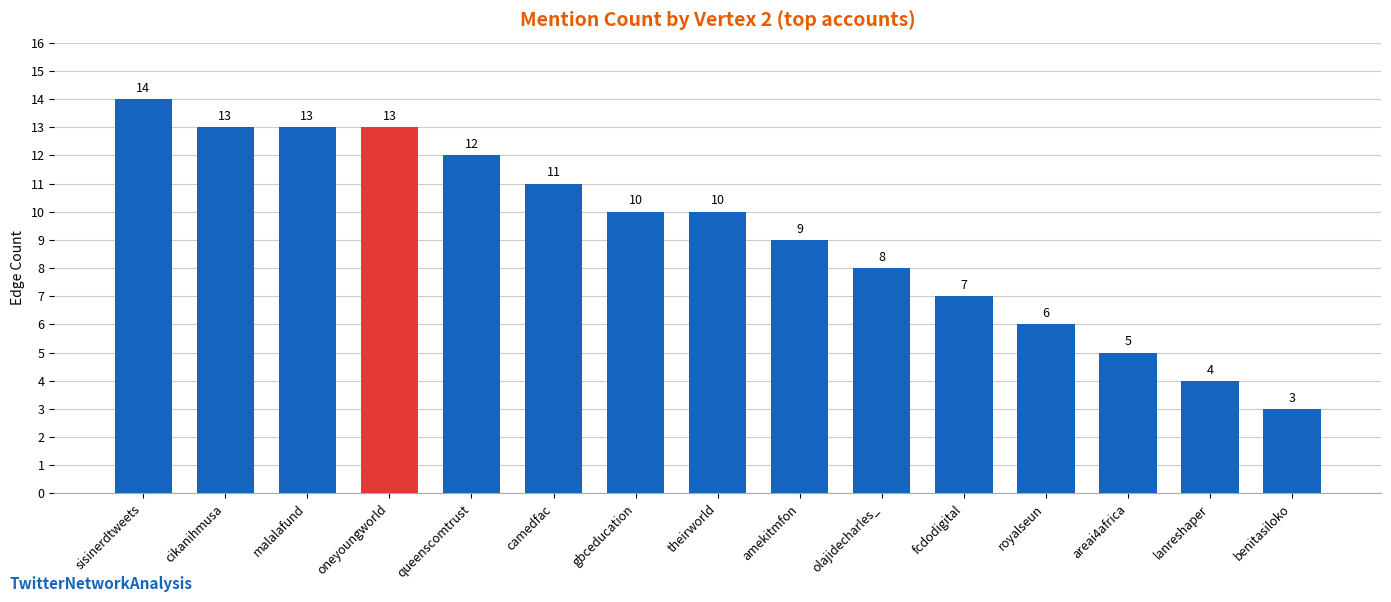

How many values are below 10?

7